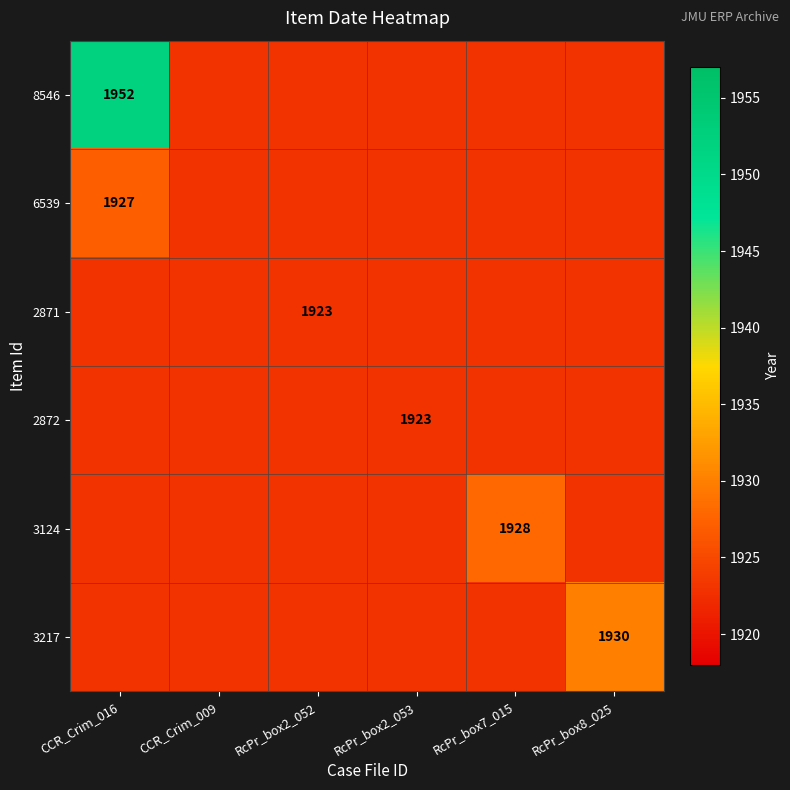

Read the 8546 value at RcPr_box7_015, to the nearest 10.

1920